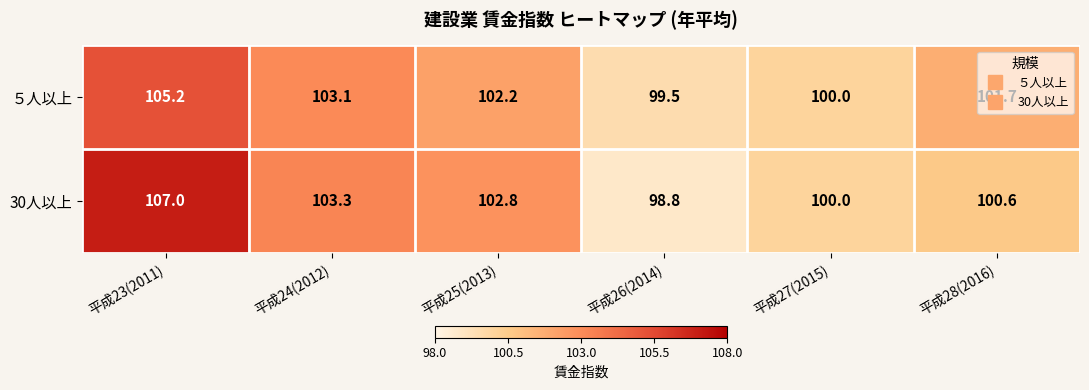

What is the sum of the ５人以上 values at 平成25(2013) and 平成24(2012)?

205.3